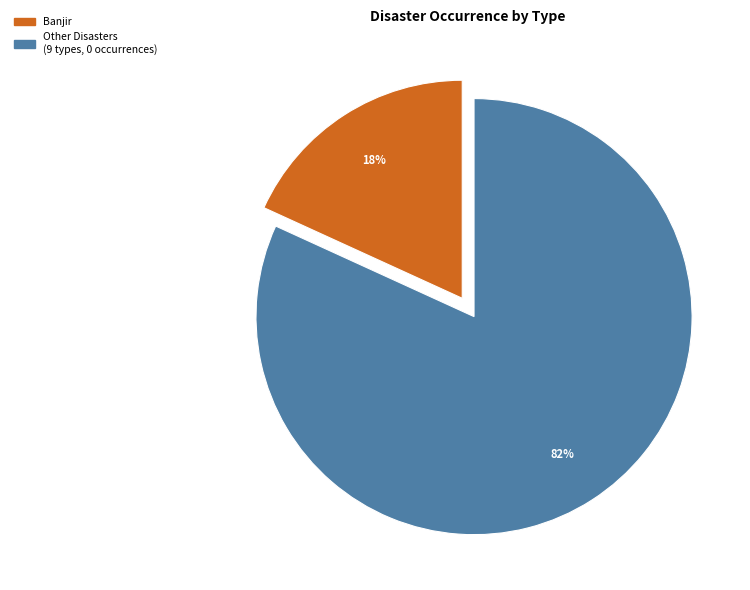

Is the sum of Banjir and Other Disasters (9 types, 0 occurrences) greater than half?

Yes